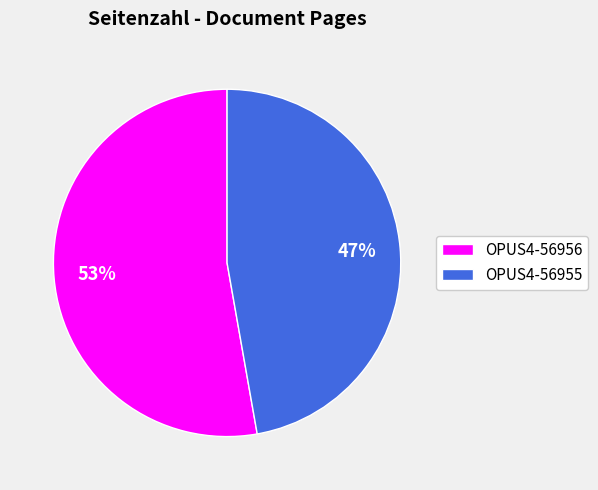

Which has a higher value, OPUS4-56956 or OPUS4-56955?

OPUS4-56956